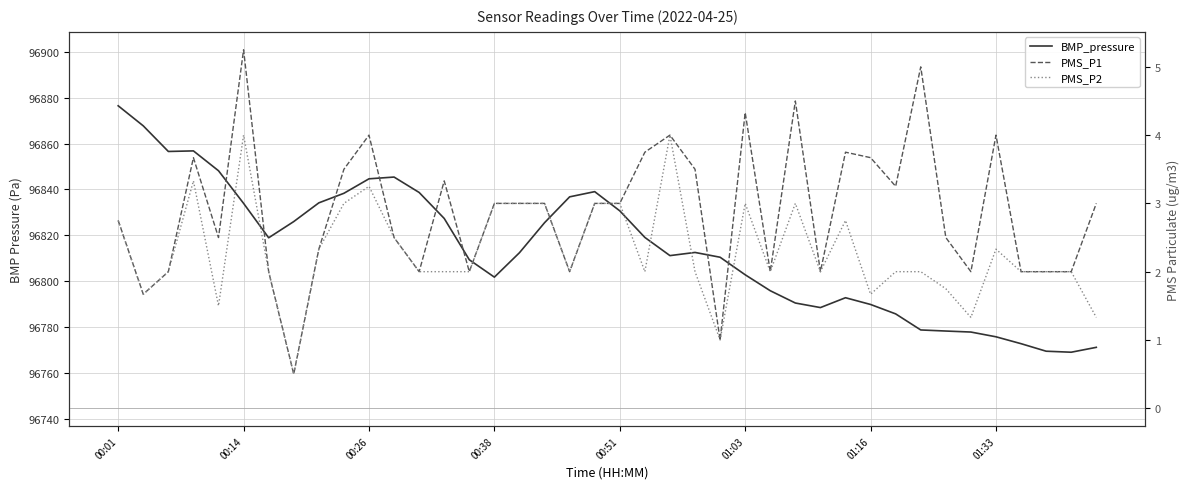

True or false: BMP_pressure has more than 0 points higher than both neighbors.

True